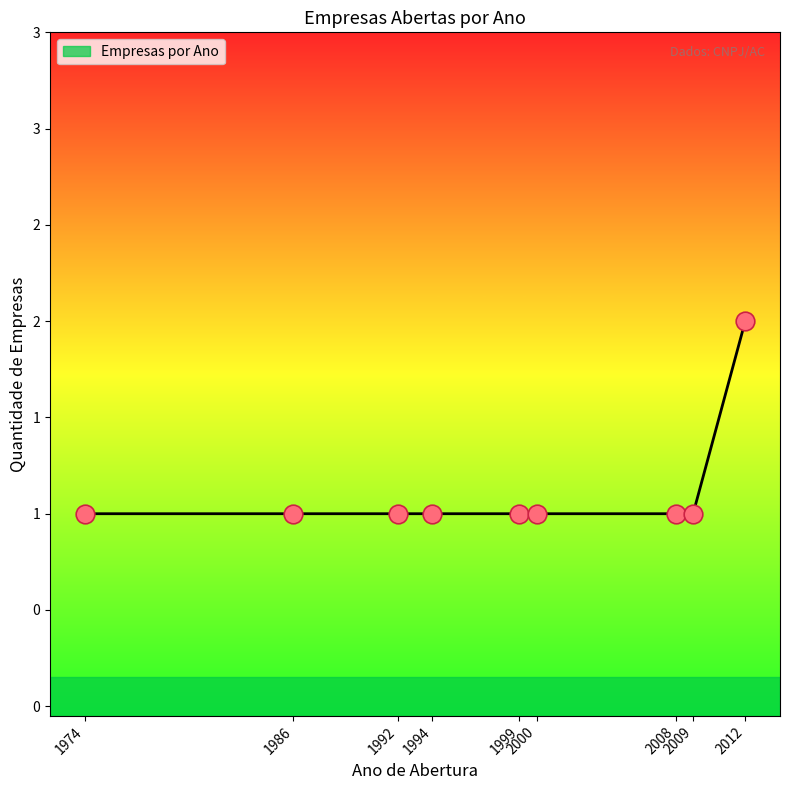

Between 1974 and 2008, which is larger?

1974